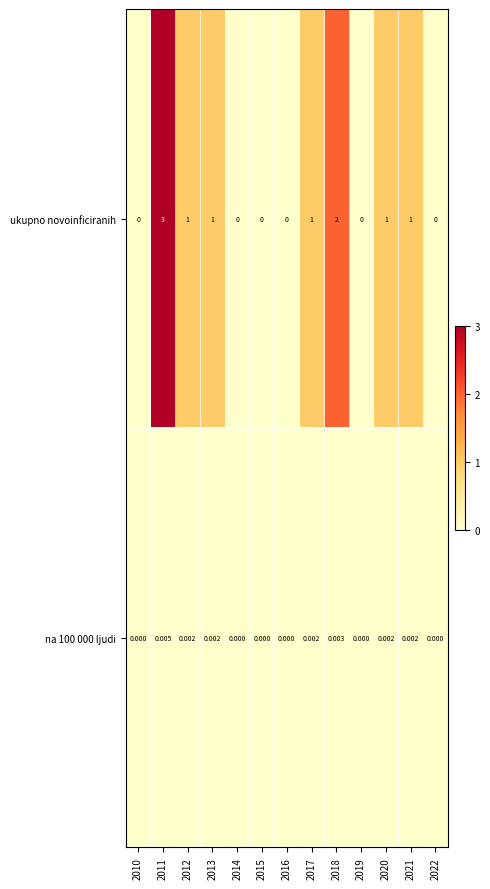

How many series are shown in this chart?

2